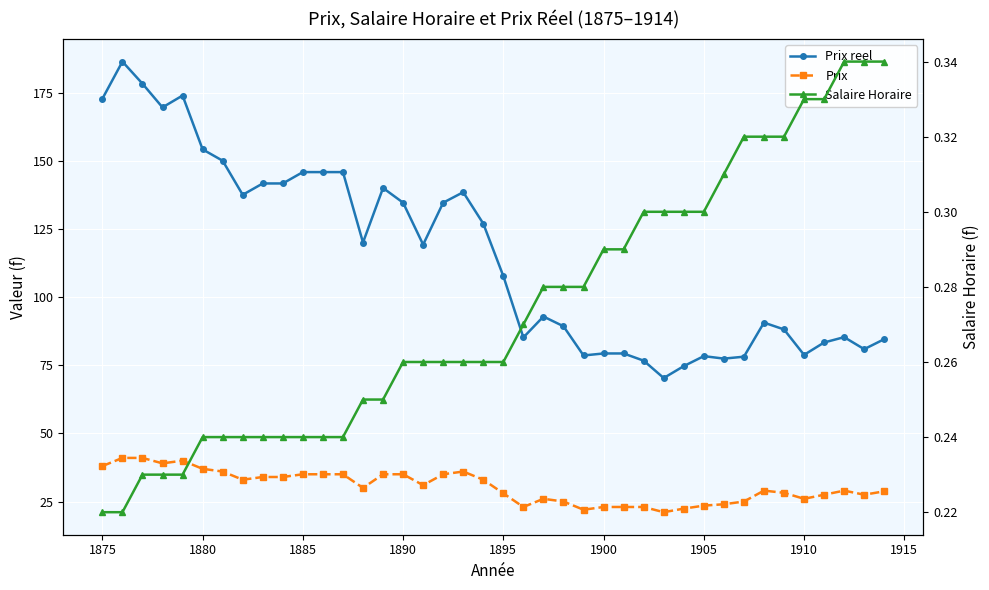

How many lines are shown in the chart?

3